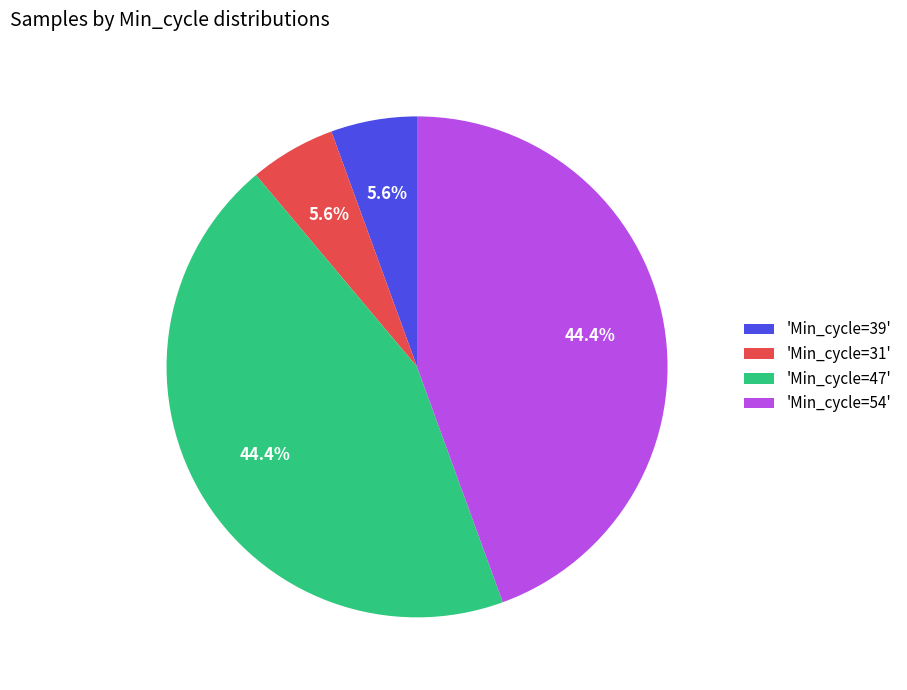

Which has a higher value, 'Min_cycle=54' or 'Min_cycle=31'?

'Min_cycle=54'